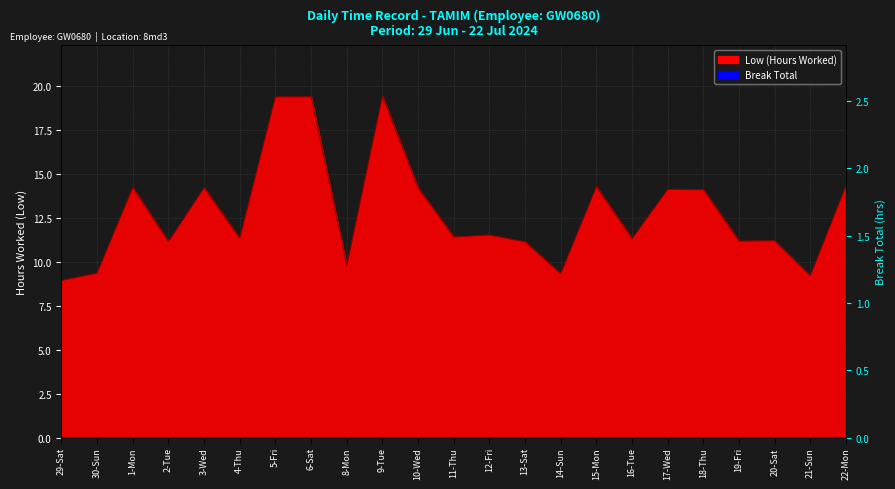

Reading left to right, list all the values displayed in this chart.

29-Sat=8.9	30-Sun=9.4	1-Mon=14.2	2-Tue=11.2	3-Wed=14.2	4-Thu=11.3	5-Fri=19.4	6-Sat=19.4	8-Mon=9.8	9-Tue=19.4	10-Wed=14.2	11-Thu=11.4	12-Fri=11.5	13-Sat=11.1	14-Sun=9.3	15-Mon=14.3	16-Tue=11.3	17-Wed=14.1	18-Thu=14.1	19-Fri=11.2	20-Sat=11.2	21-Sun=9.2	22-Mon=14.3